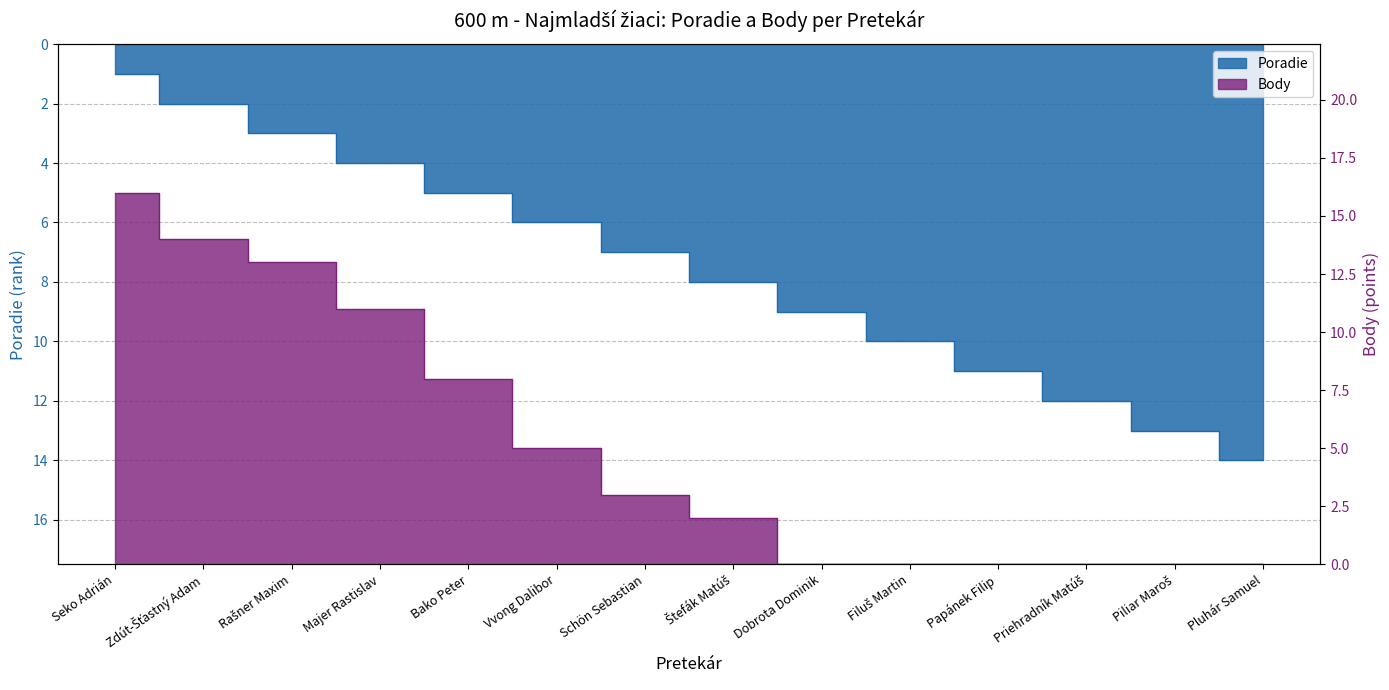

How many data points in Body are above 3?

6